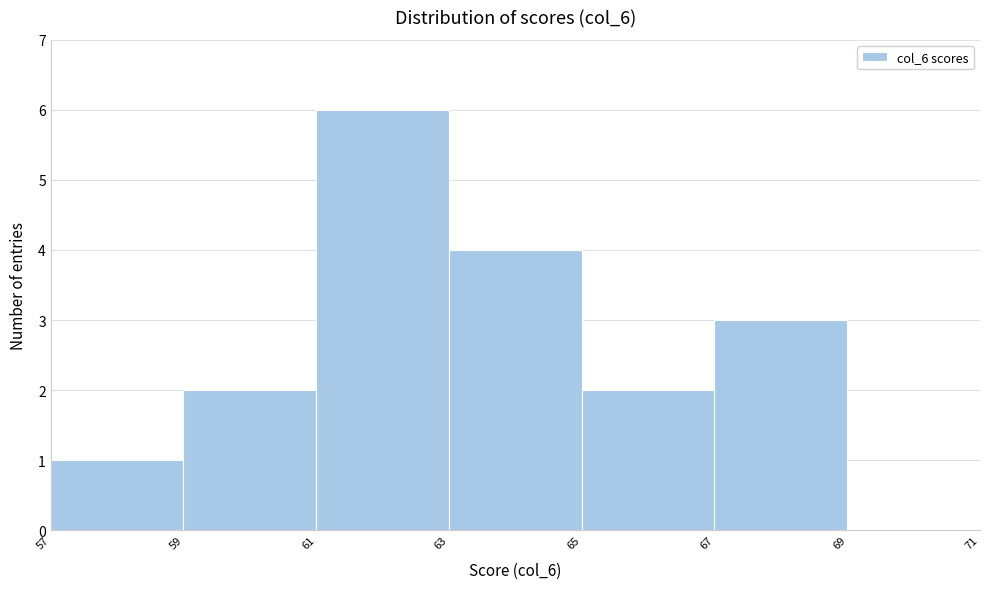

Reading left to right, transcribe this chart: for each bar, give the range it covers on the x-axis and its height. The values are not printed on the chart, so give them approximately, as read against the axis.

57 to 59: 1
59 to 61: 2
61 to 63: 6
63 to 65: 4
65 to 67: 2
67 to 69: 3
69 to 71: 0